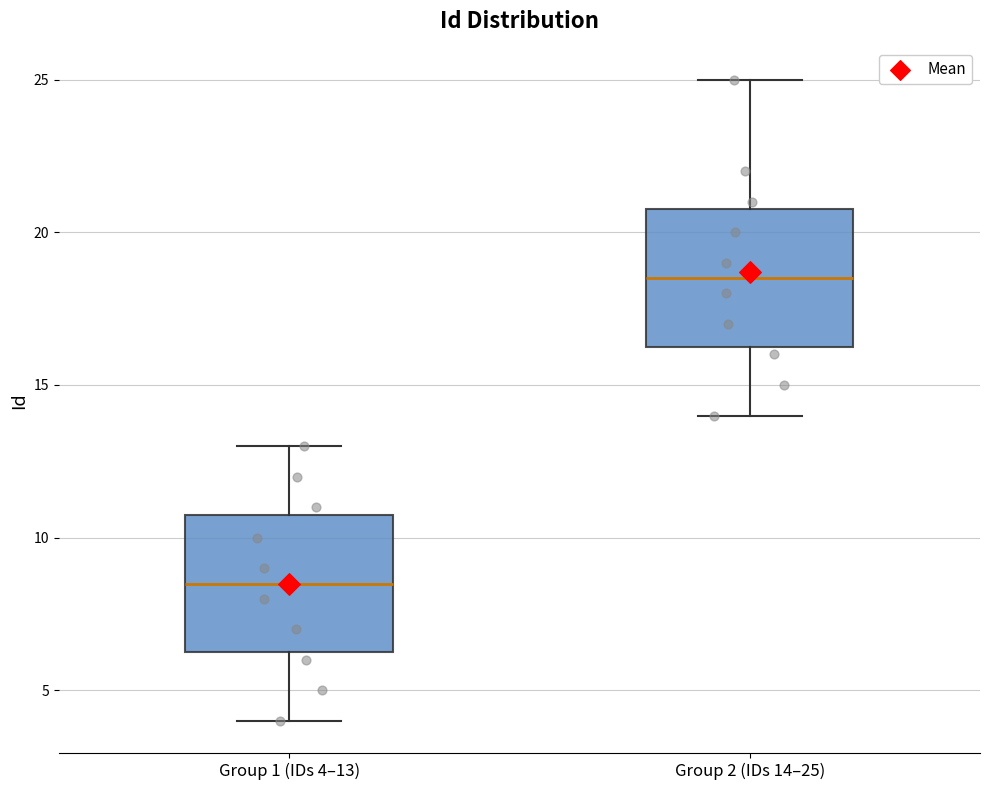

Reading left to right, read every box against the y-axis: the position of its median line, the range the box covers, and the ends of its whiskers. The values are not printed on the chart, so give them approximately, as read against the axis.

Group 1 (IDs 4–13): median 8.5, box 6.5 to 11.0, whiskers 4.0 to 13.0
Group 2 (IDs 14–25): median 18.5, box 16.5 to 21.0, whiskers 14.0 to 25.0